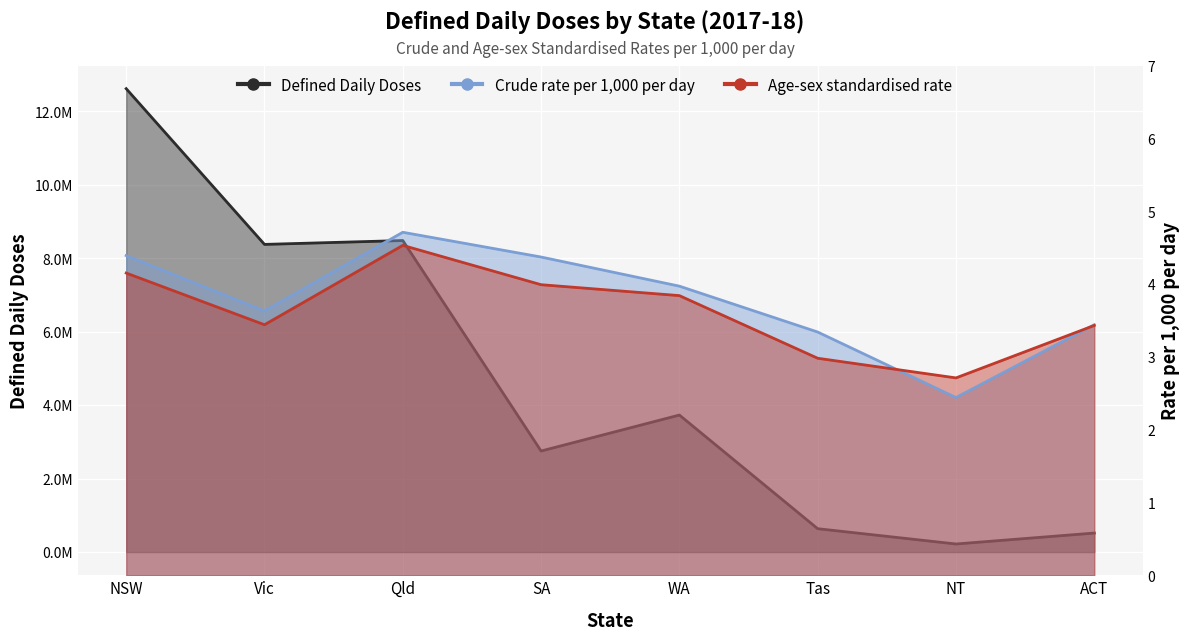

How many values in the Age-sex standardised rate (line) series are below 3?

2